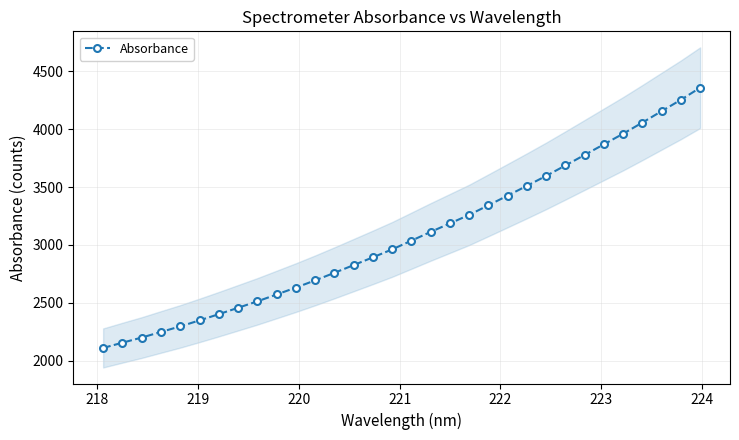

What is the minimum value for Absorbance?

2110.2